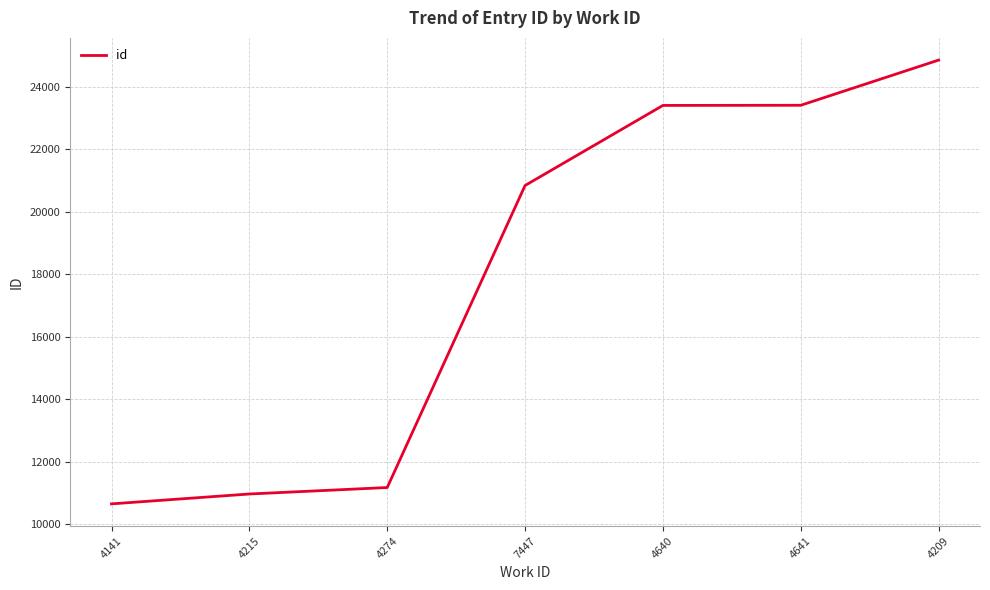

Read the value at 4209.

24849